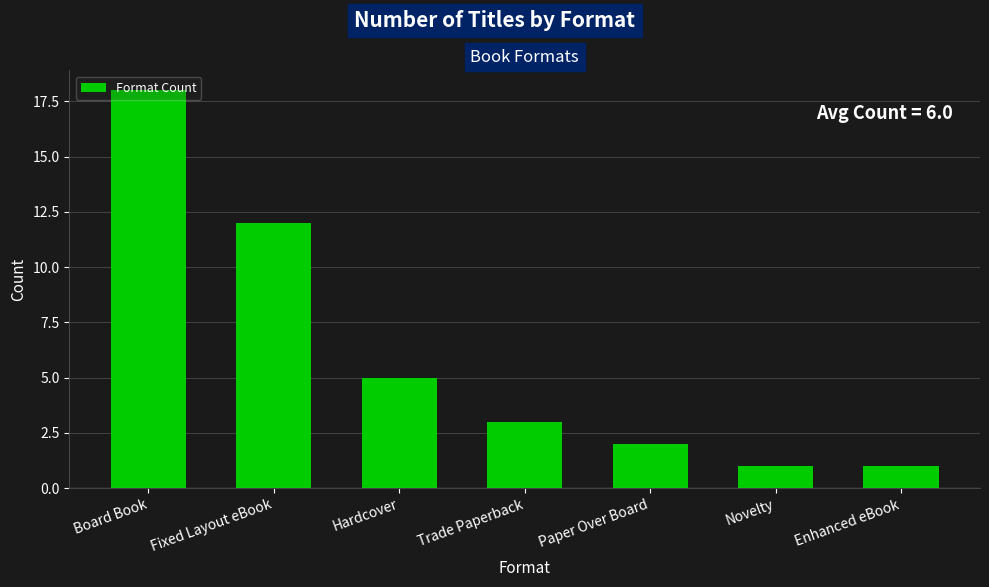

Approximately how many times larger is the value at Paper Over Board compared to Trade Paperback?

0.7